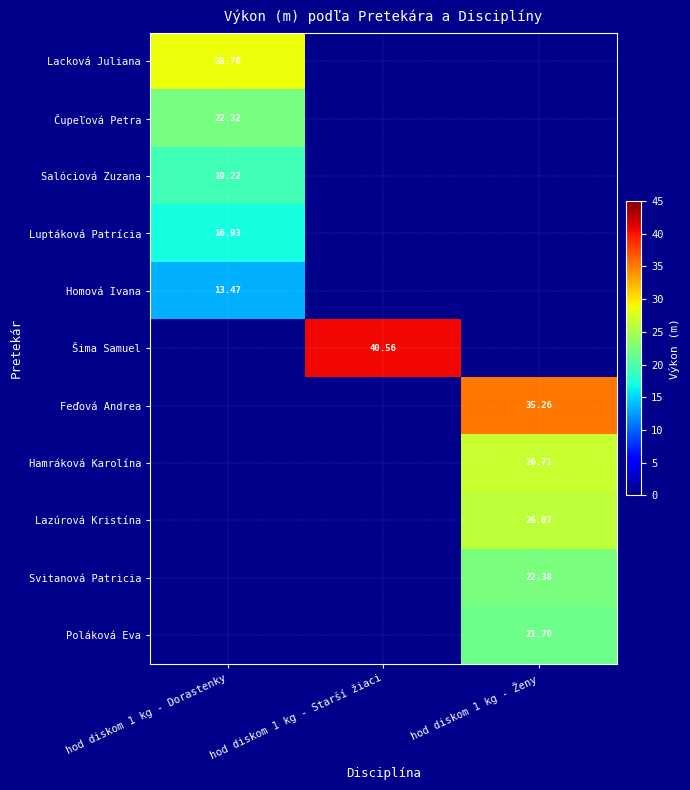

At how many categories does at least one series exceed 15?

3